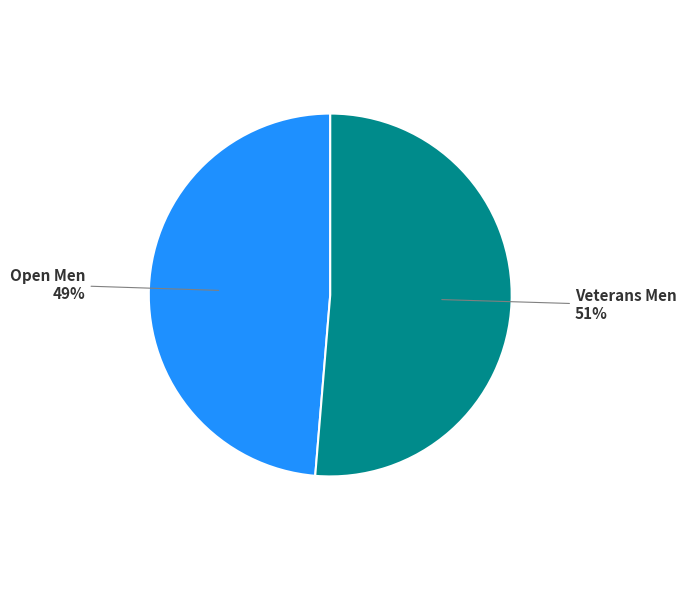

Is there any slice that represents more than half of the pie?

Yes